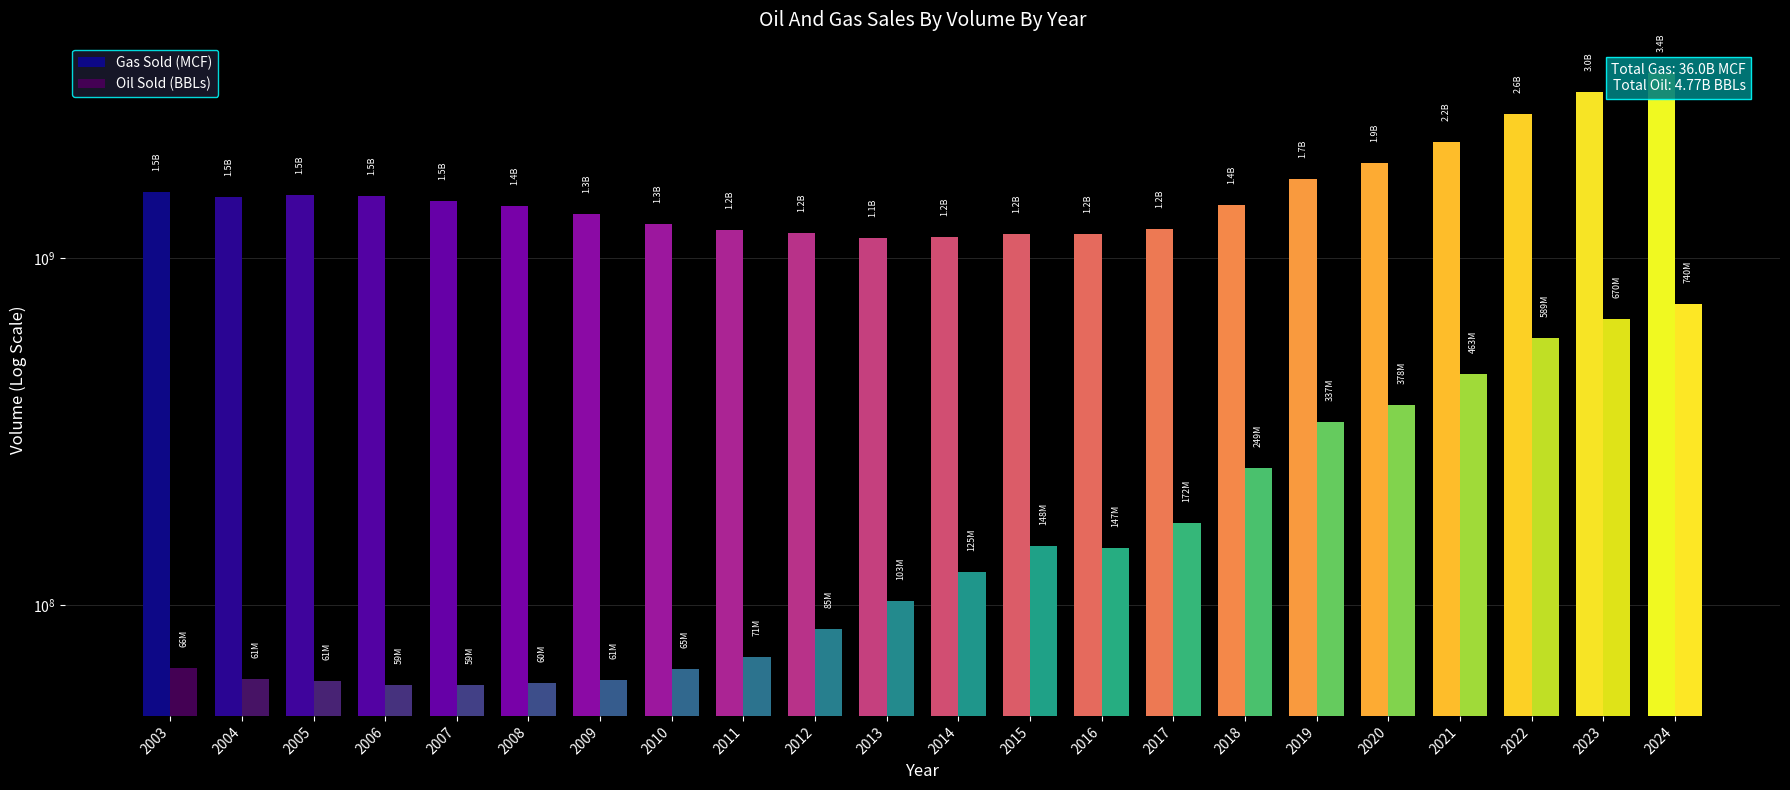

True or false: Gas Sold (MCF) has a value of 933438727 at 2008.

False